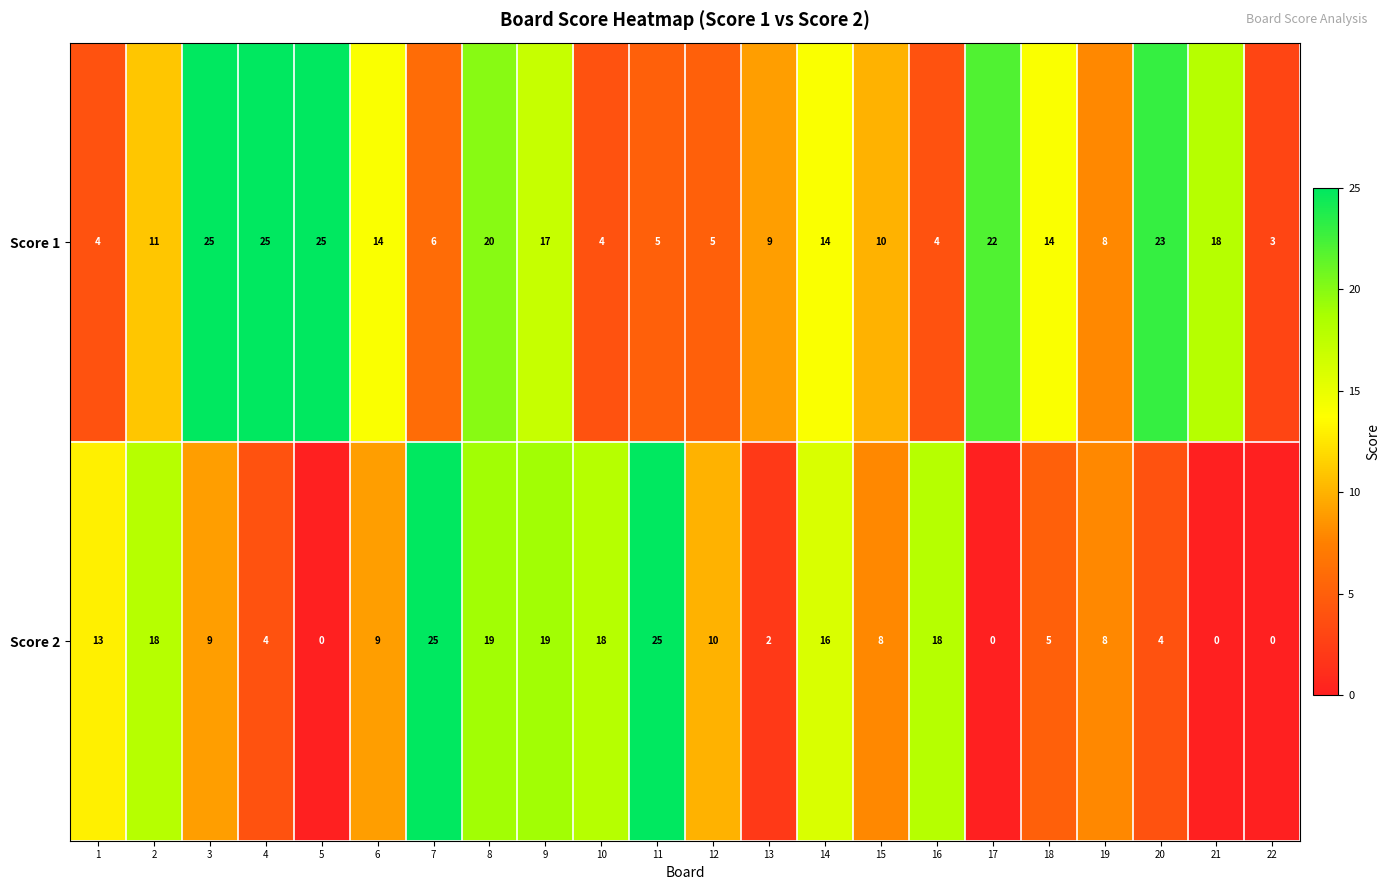

At which label does Score 1 reach its minimum?

22